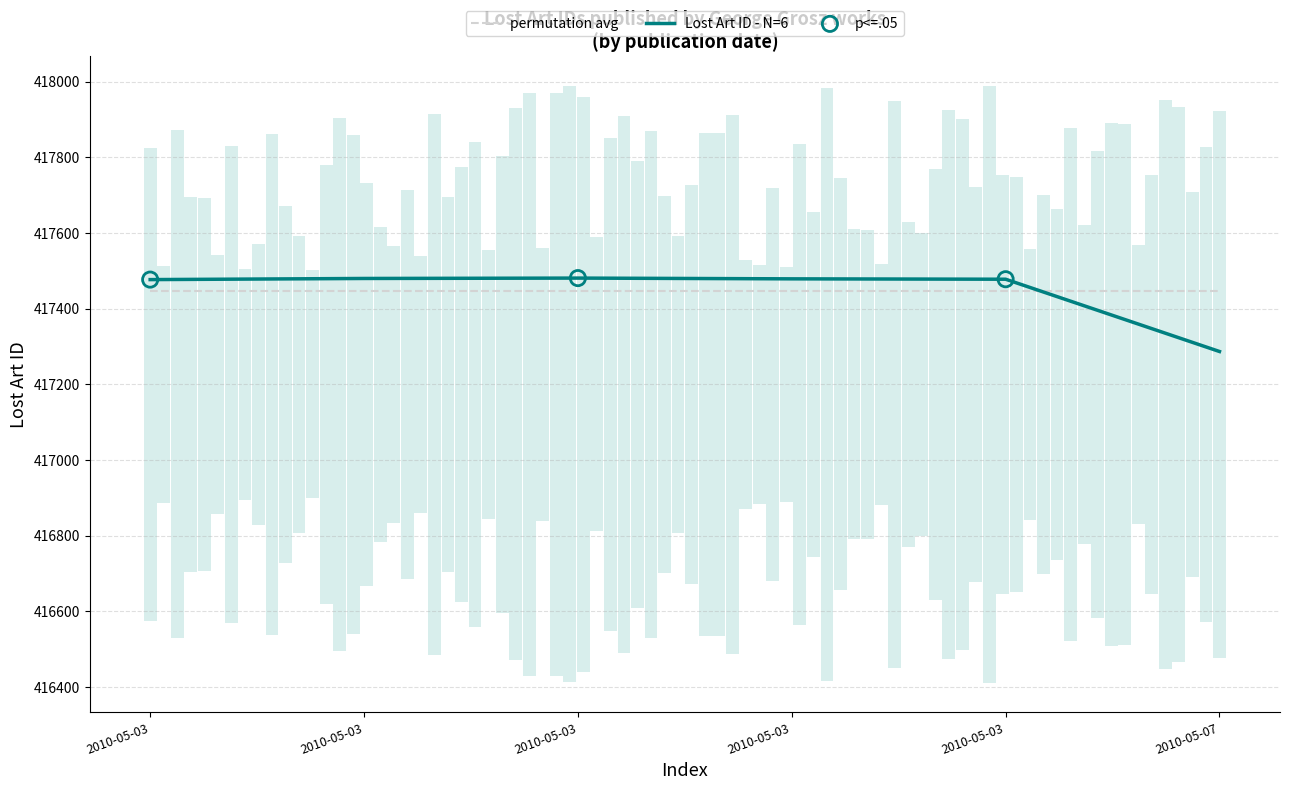

What is the ratio of the value at 2010-05-03 to the value at 2010-05-03?

1.0